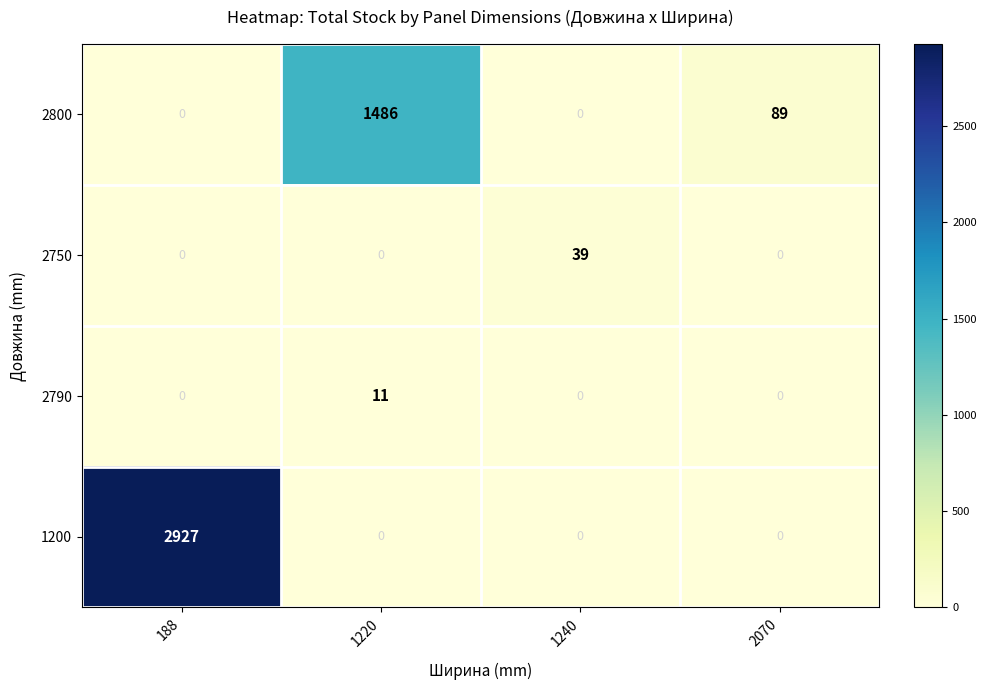

How many values in 2750 are above zero?

1